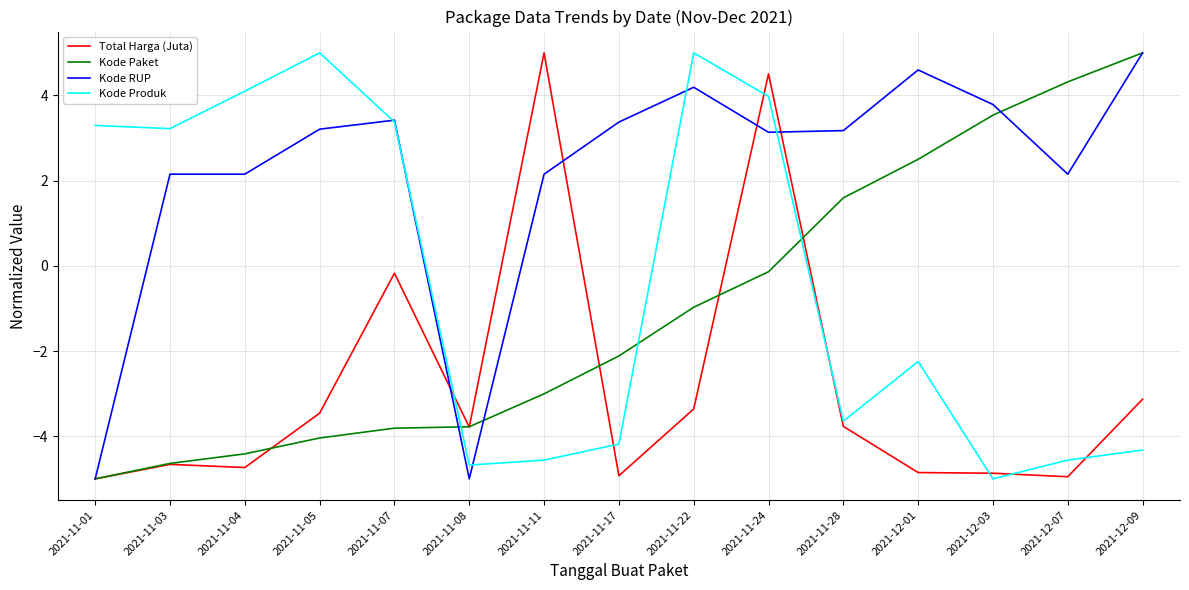

True or false: Kode Produk has a value of 4.0 at 2021-11-24.

True